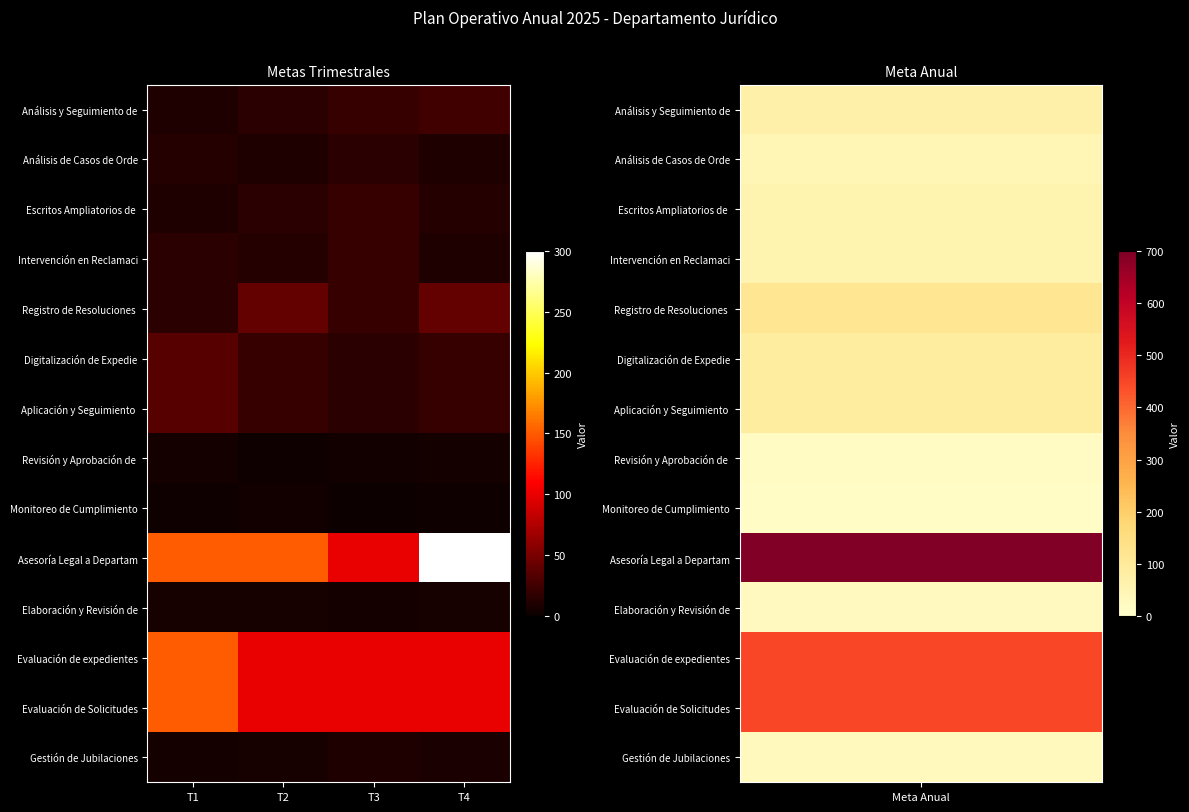

At how many categories does at least one series exceed 40?

4